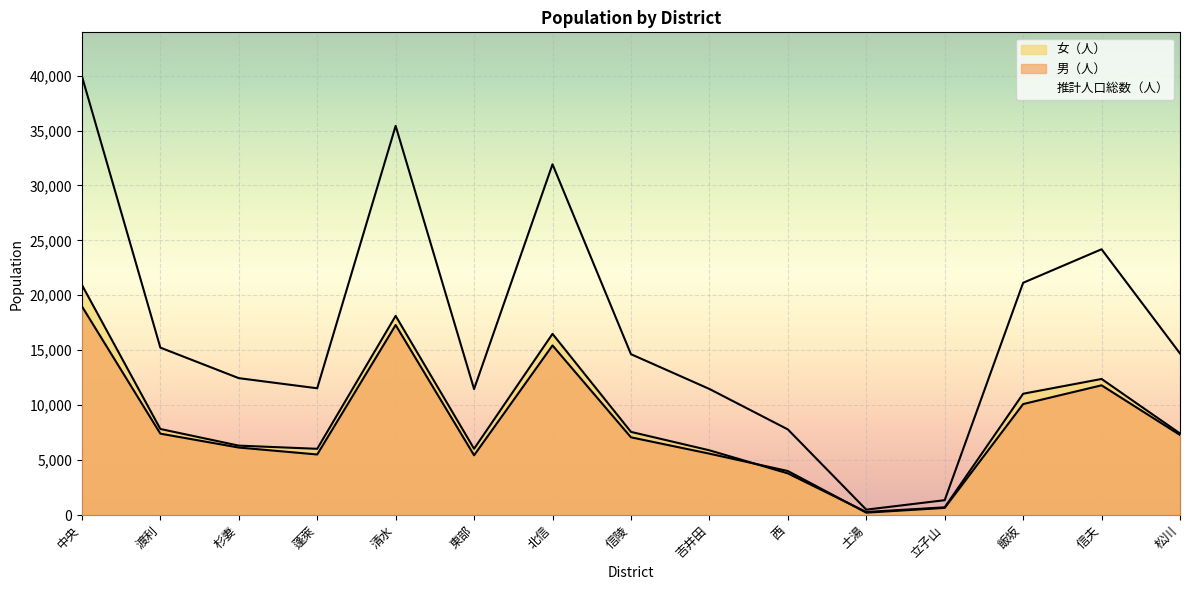

What position from the left is 清水?

5